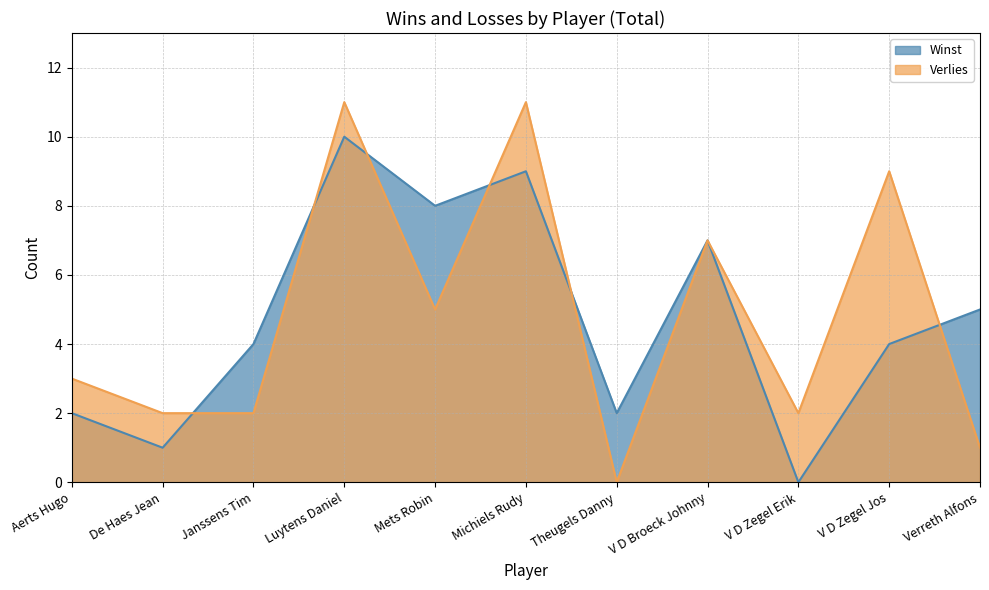

Which series has the widest spread of values?

Verlies